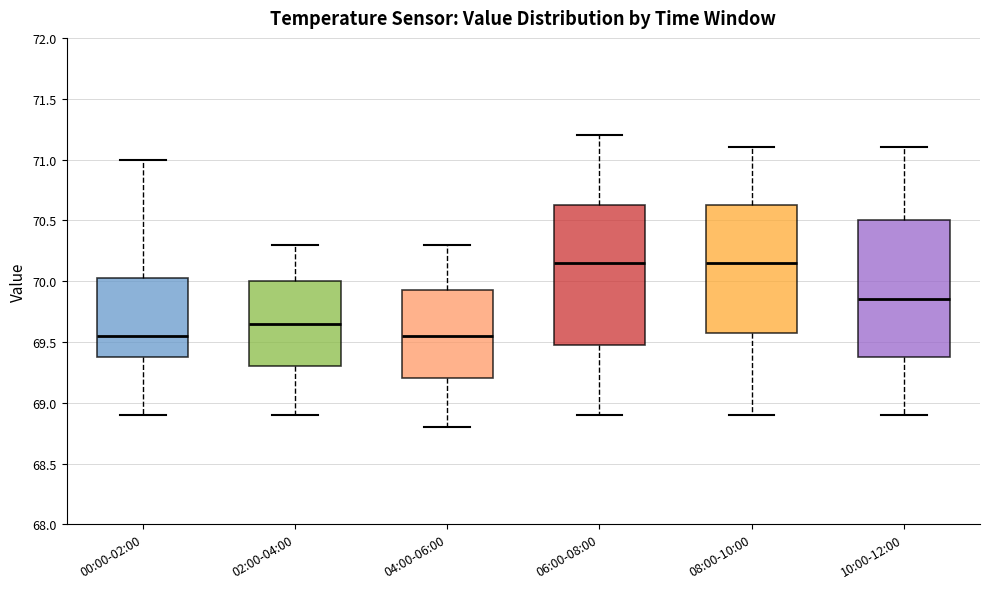

Reading left to right, transcribe this box plot: for each box, give where its median line is, the range the box spans, and where its two whiskers end, as read against the y-axis. The values are not printed on the chart, so give them approximately, as read against the axis.

00:00-02:00: median 69.55, box 69.40 to 70.05, whiskers 68.90 to 71.00
02:00-04:00: median 69.65, box 69.30 to 70.00, whiskers 68.90 to 70.30
04:00-06:00: median 69.55, box 69.20 to 69.95, whiskers 68.80 to 70.30
06:00-08:00: median 70.15, box 69.50 to 70.65, whiskers 68.90 to 71.20
08:00-10:00: median 70.15, box 69.60 to 70.65, whiskers 68.90 to 71.10
10:00-12:00: median 69.85, box 69.40 to 70.50, whiskers 68.90 to 71.10